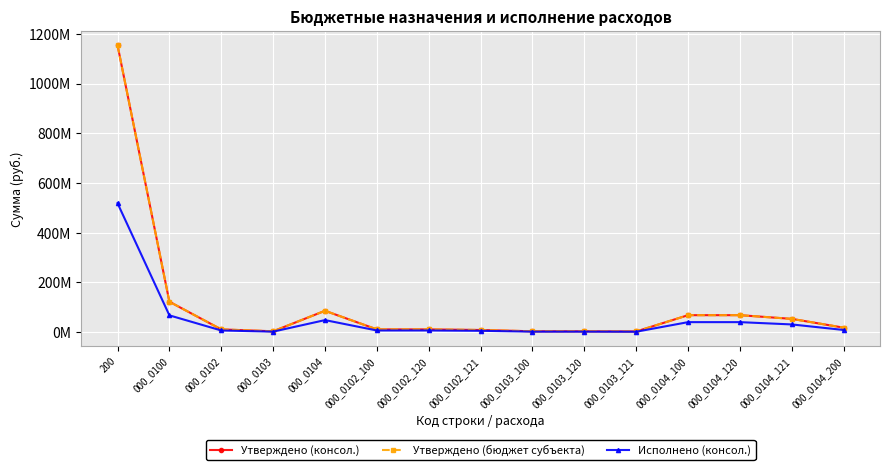

What is the average value of the Утверждено (консол.) series?

107687773.5